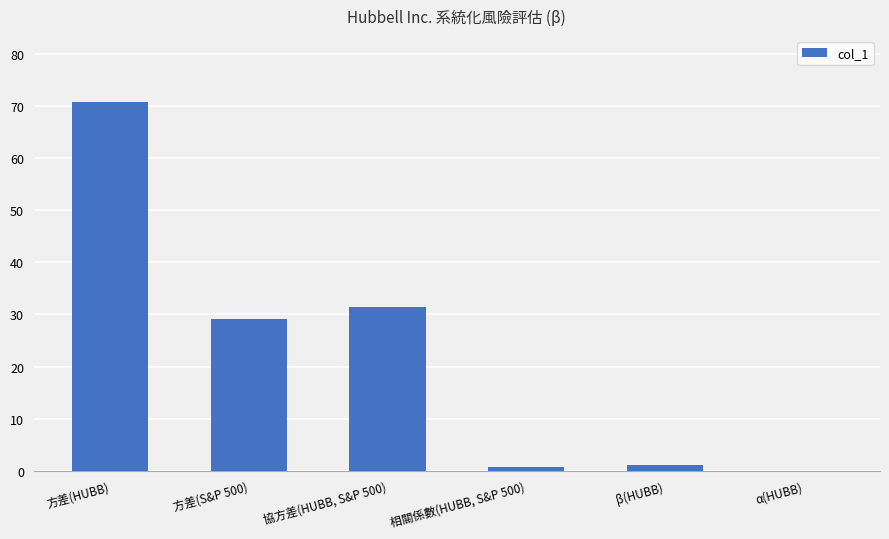

True or false: the data shows 29.2 at 方差(S&P 500).

True